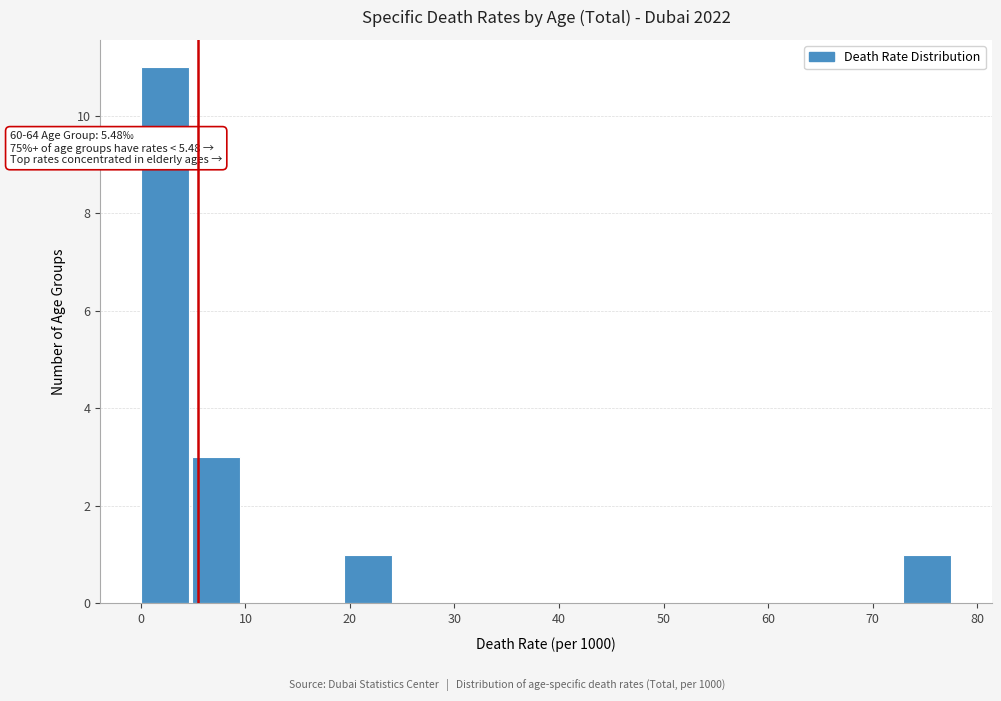

Which range on the x-axis has the tallest bar?

0 to 5